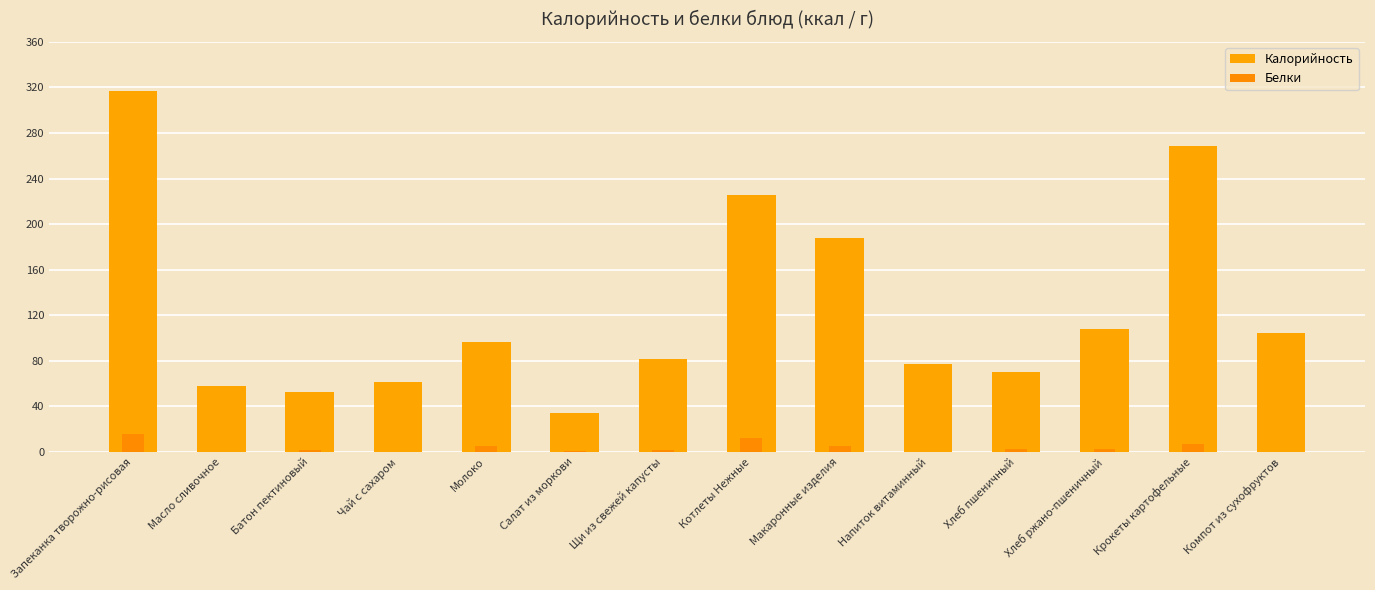

Which series changed the most between Хлеб ржано-пшеничный and Крокеты картофельные?

Калорийность